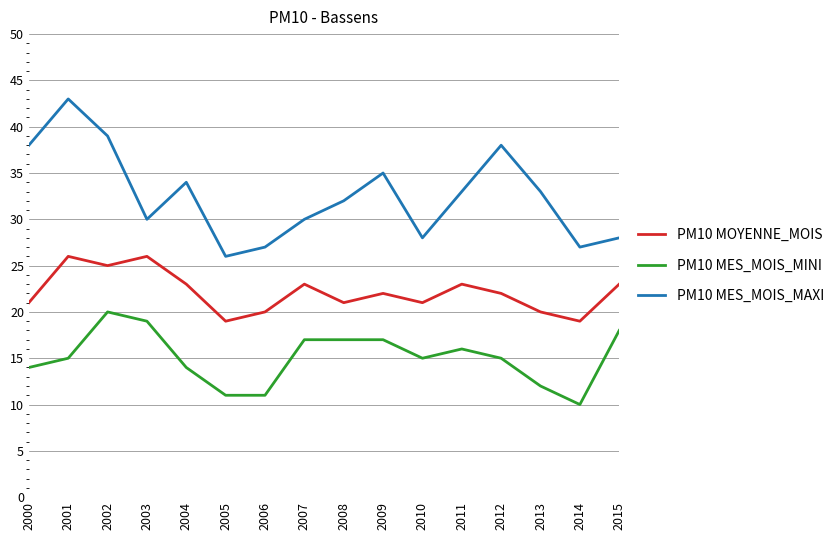

Rank the series by their average value, from highest to lowest.

PM10 MES_MOIS_MAXI, PM10 MOYENNE_MOIS, PM10 MES_MOIS_MINI